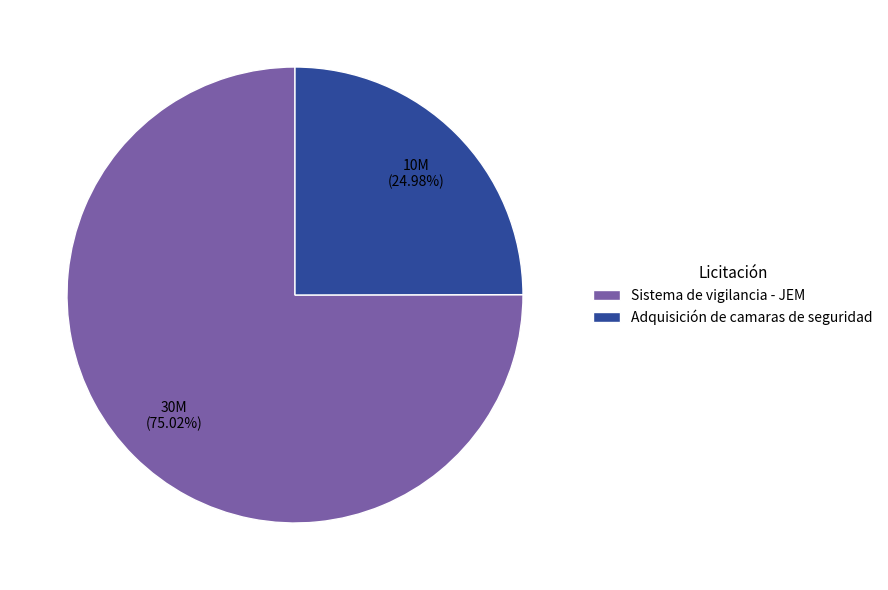

Rank the categories by value from lowest to highest.

Adquisición de camaras de seguridad, Sistema de vigilancia - JEM